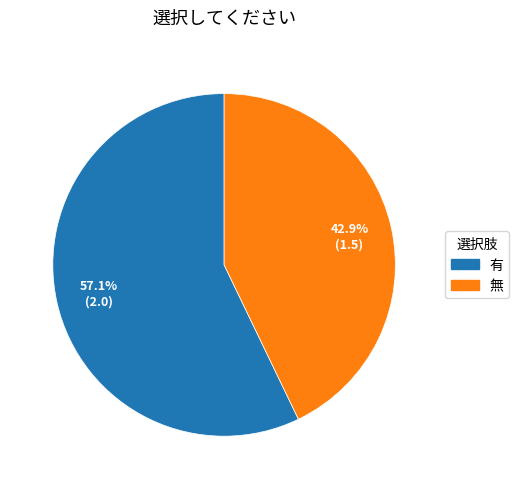

How many segments does this pie chart have?

2